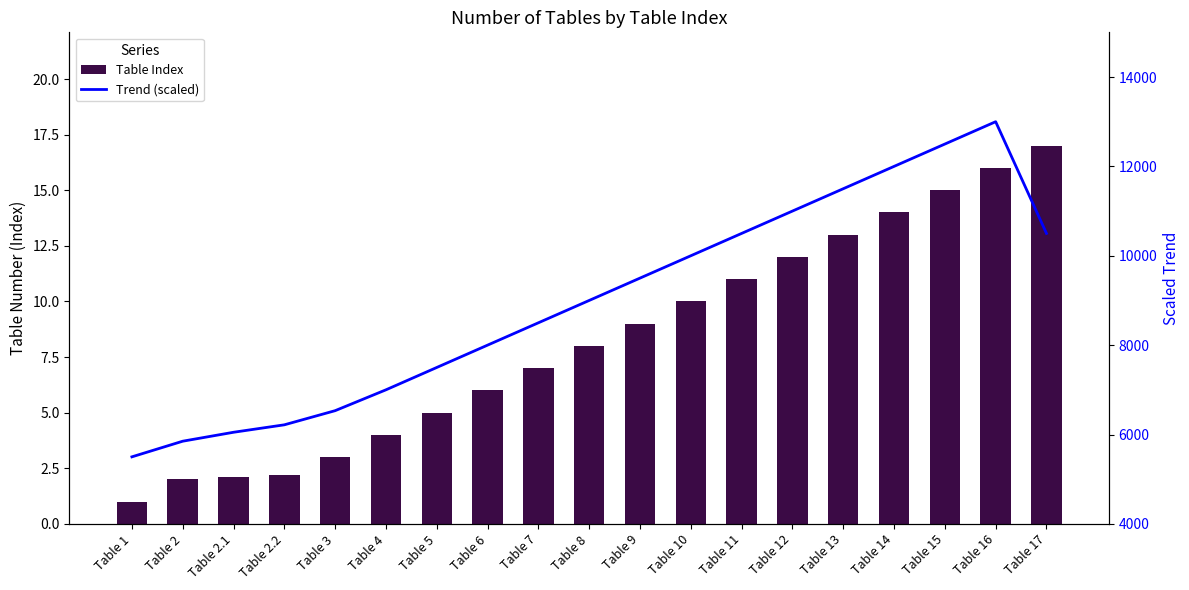

Which category has the highest value in the Trend (scaled) series?

Table 16